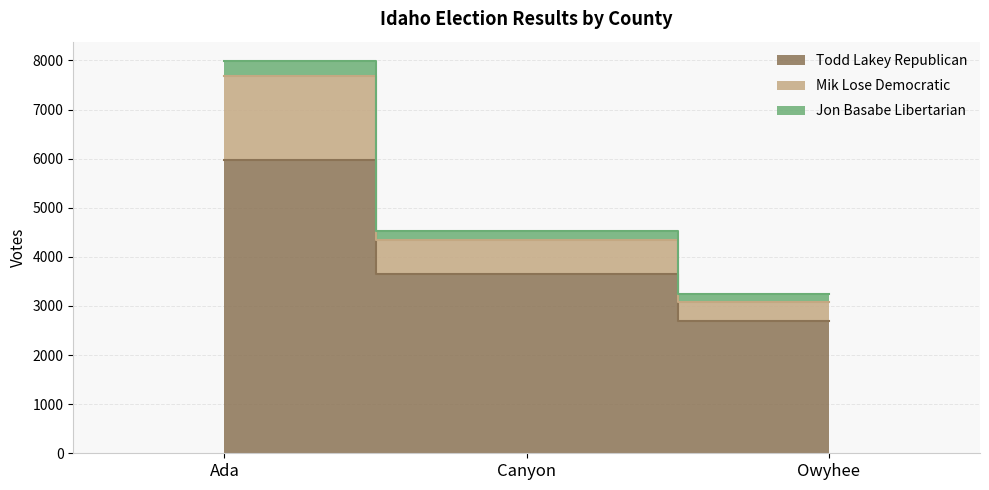

At which label is Mik Lose Democratic closest to 5617?

Canyon